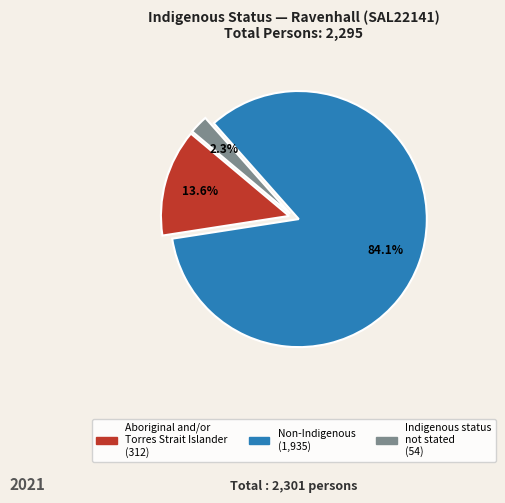

To the nearest percent, what is the difference between the Indigenous status not stated and Non-Indigenous slice percentages?

82%